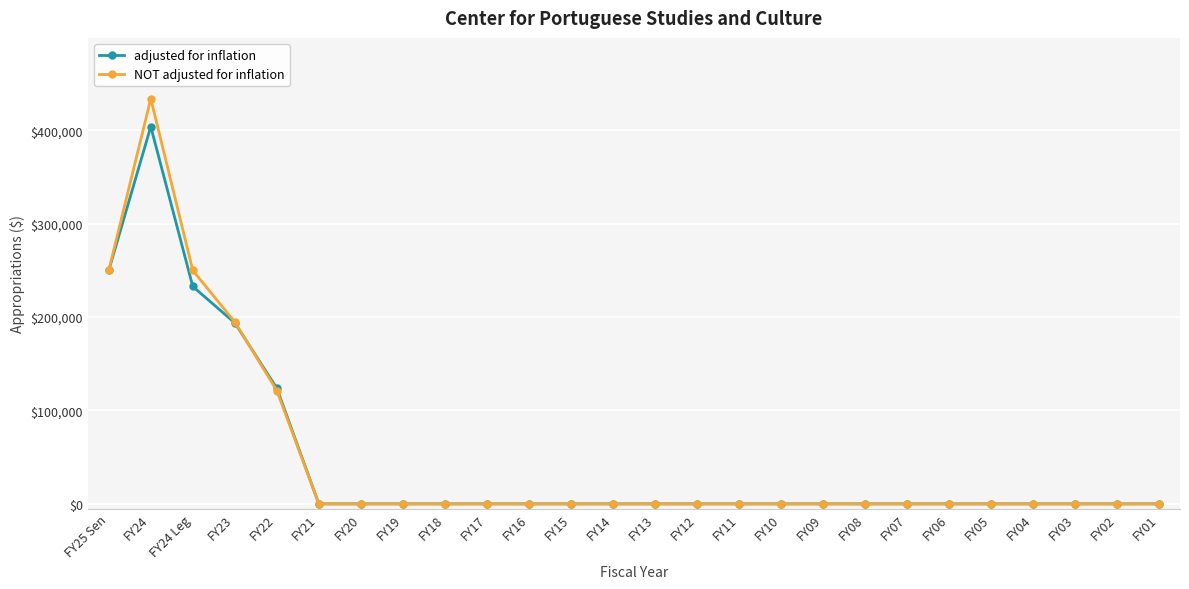

What is the sum of all NOT adjusted for inflation values?

1250000